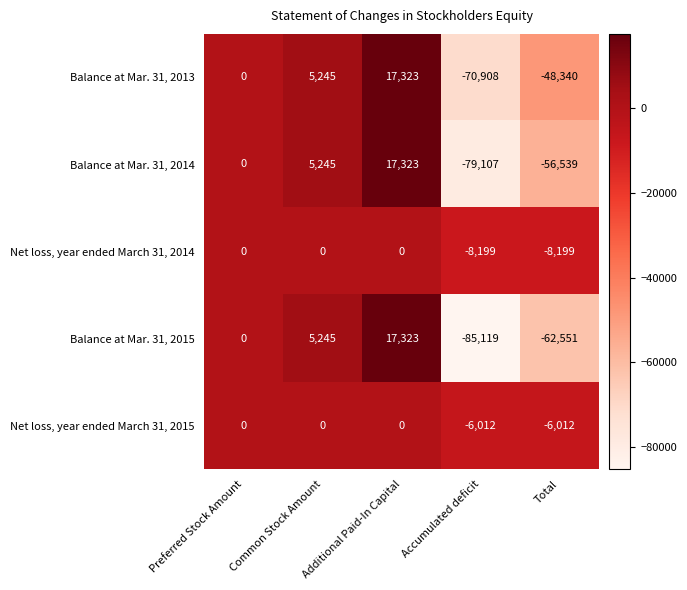

True or false: Net loss, year ended March 31, 2015 has a value of -6012 at Accumulated deficit.

True